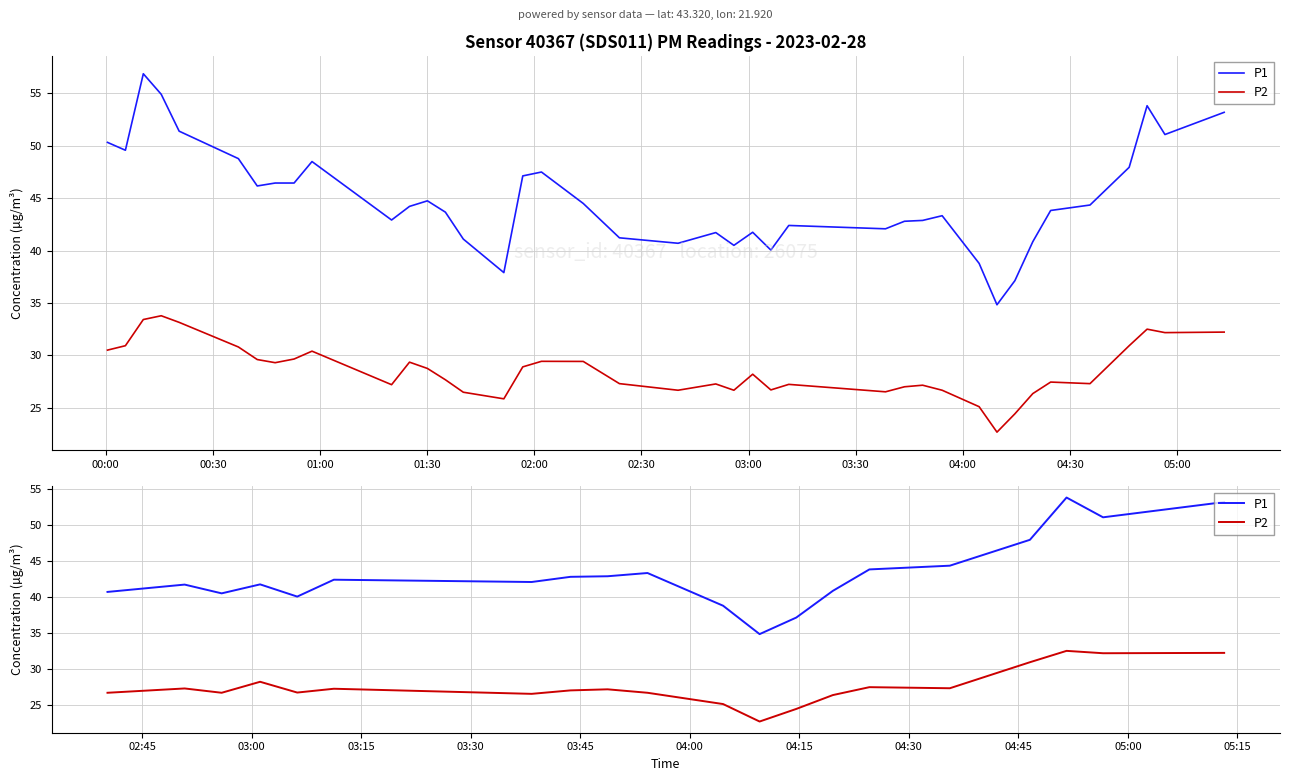

True or false: P1 and P2 intersect in this chart.

False